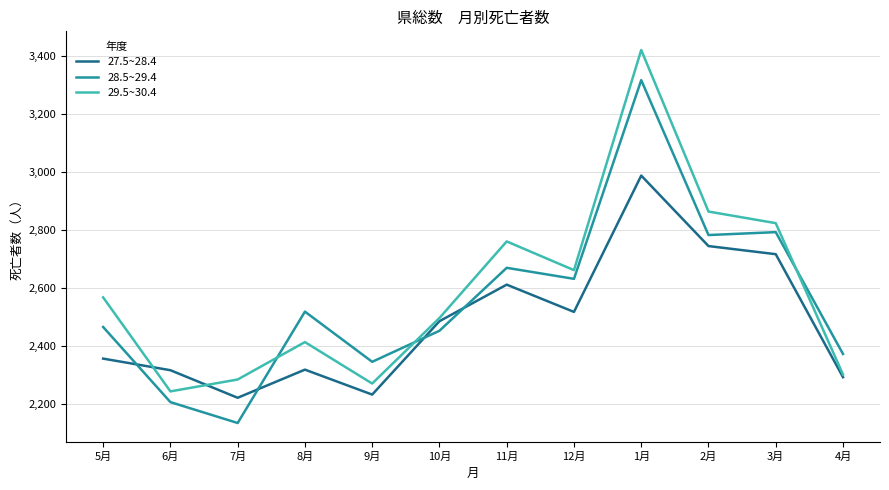

What is the lowest value of the 28.5~29.4 series?

2136